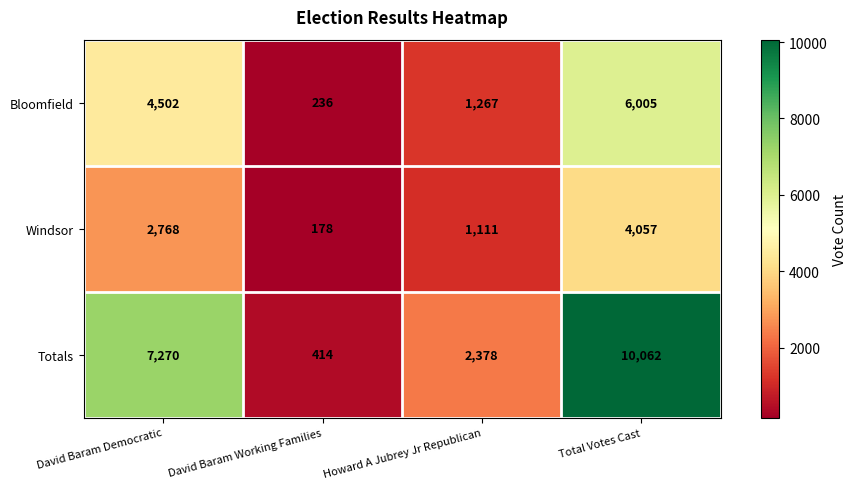

What is the difference between the Bloomfield values at David Baram Democratic and Howard A Jubrey Jr Republican?

3235